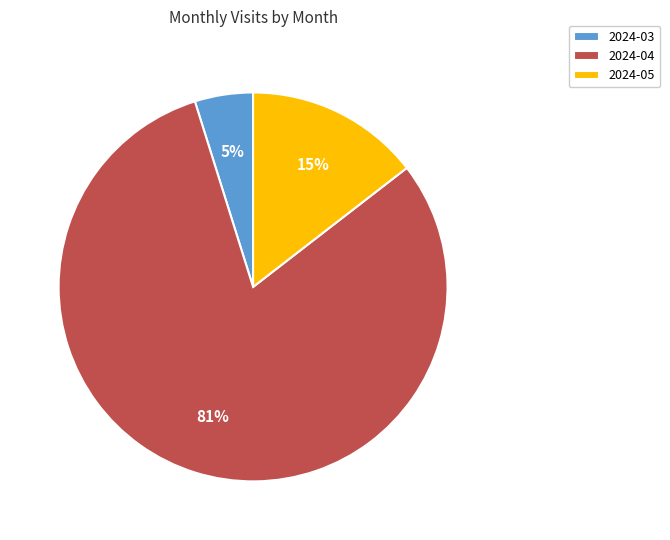

True or false: 2024-03 accounts for 10% of the total.

False